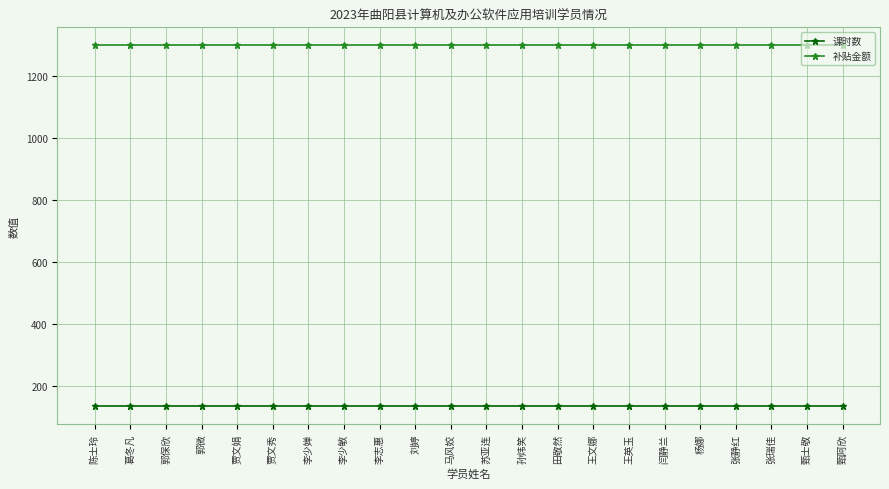

What is the sum of all 课时数 values?

2992